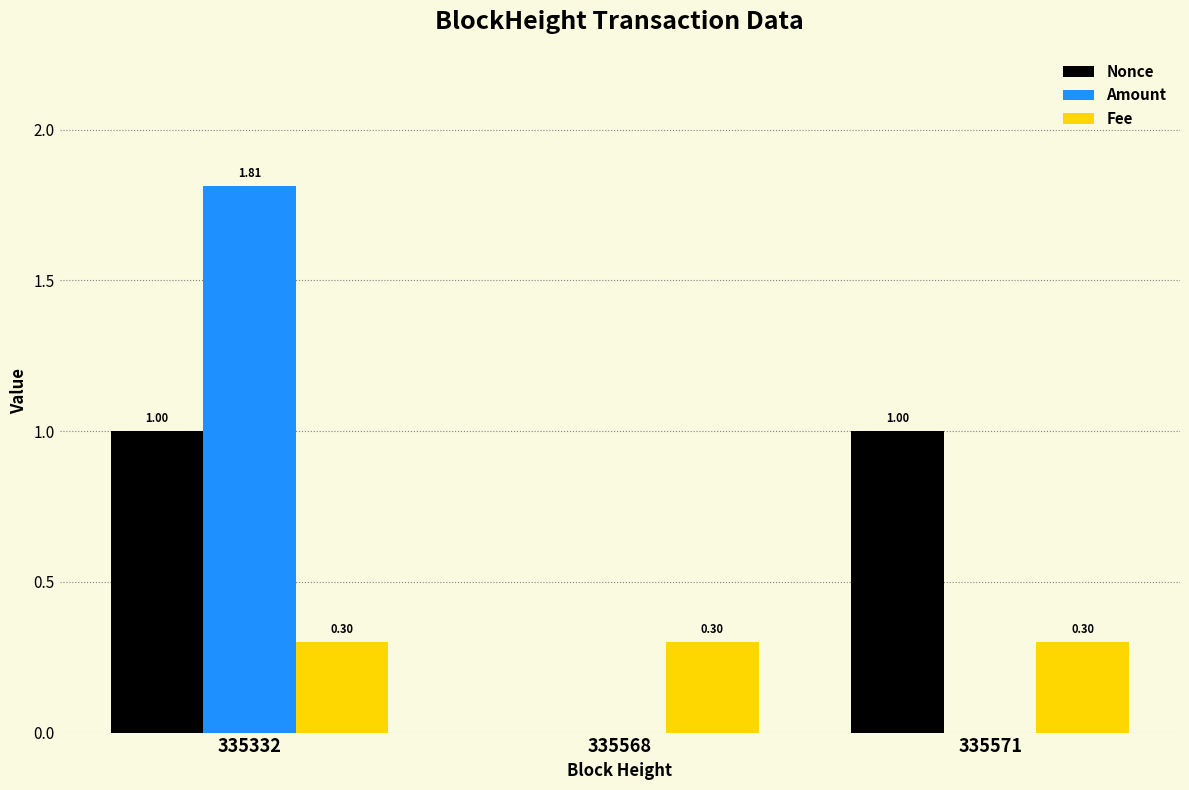

What is the sum of the Fee values at 335571 and 335568?

0.6